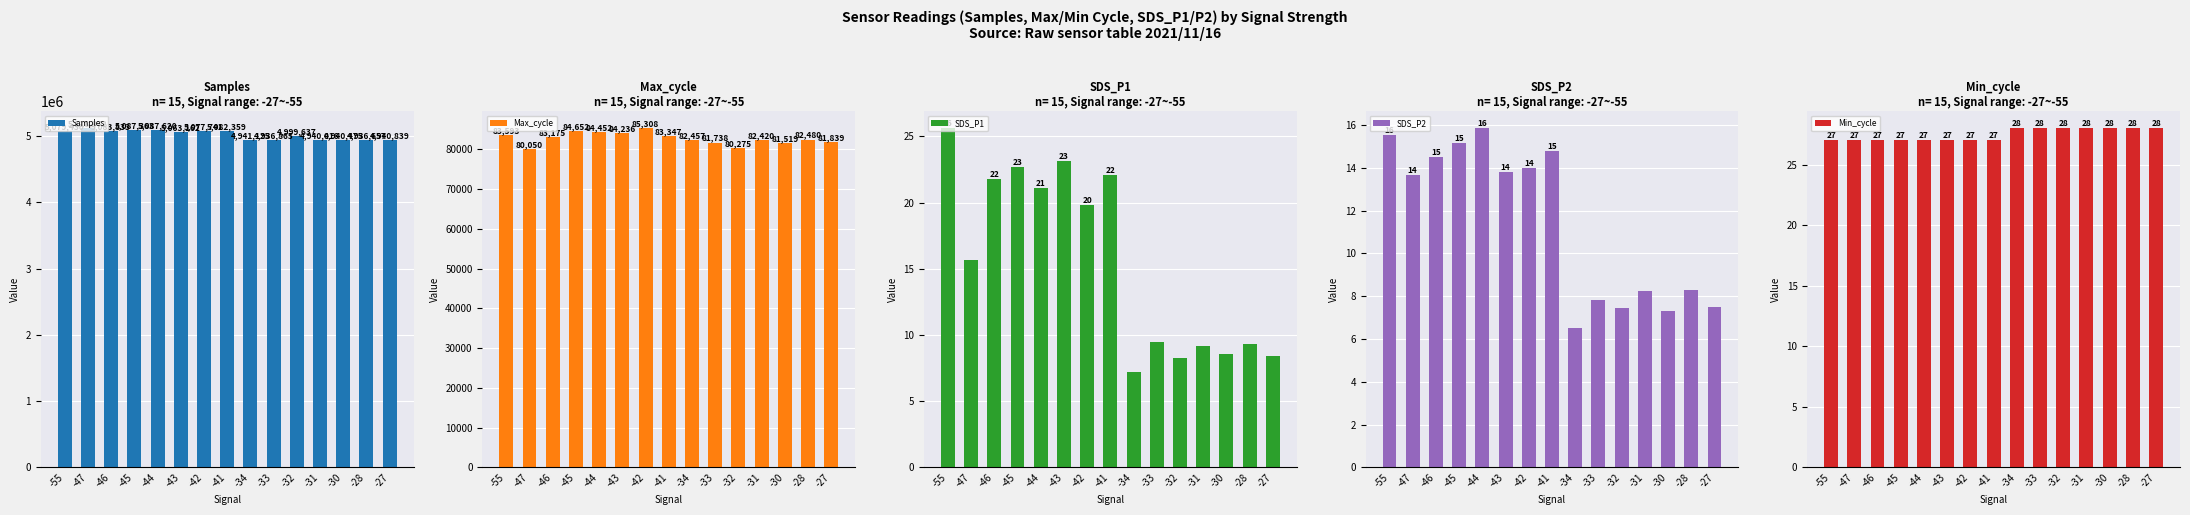

What is the approximate value of SDS_P1 at -55?

25.6